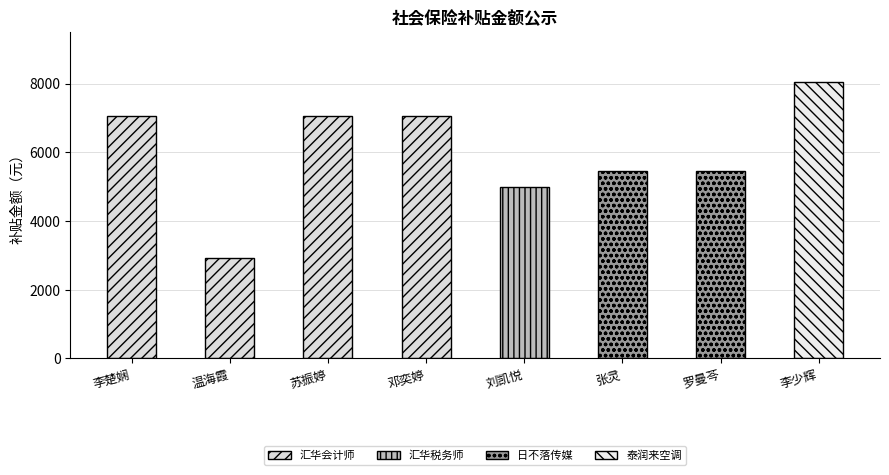

Read the value at 张灵.

5452.1